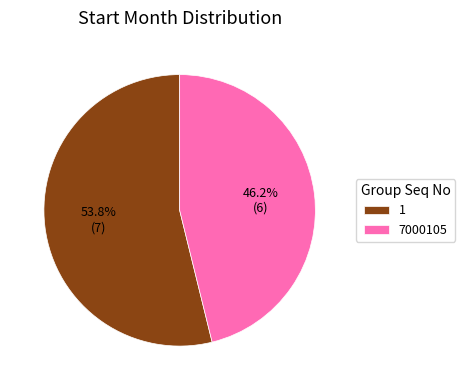

Is there any slice that represents more than half of the pie?

Yes